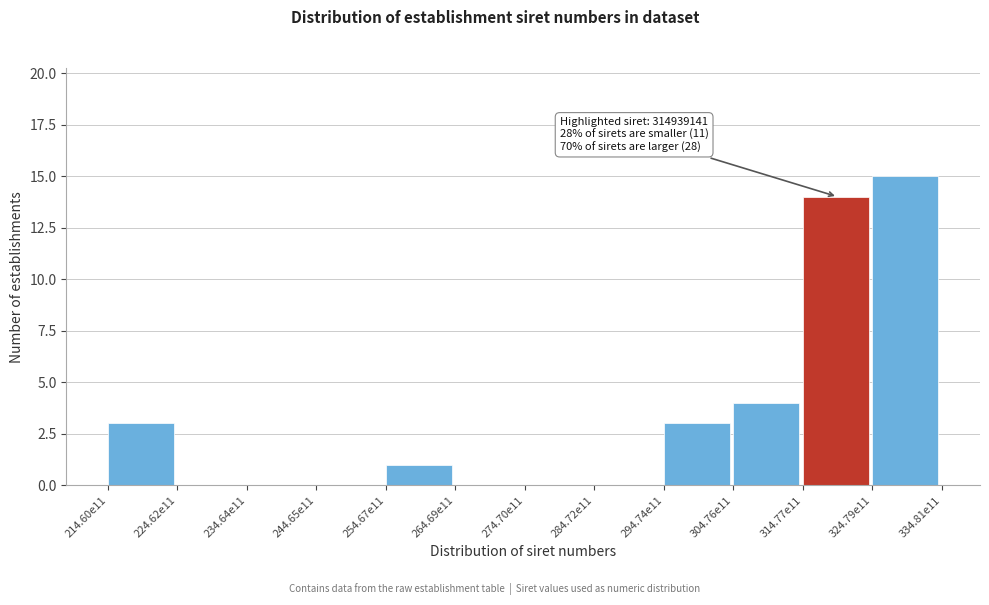

Reading left to right, what are all the values shown in this chart?

214.60e11=3	224.62e11=0	234.64e11=0	244.65e11=0	254.67e11=1	264.69e11=0	274.70e11=0	284.72e11=0	294.74e11=3	304.76e11=4	314.77e11=14	324.79e11=15